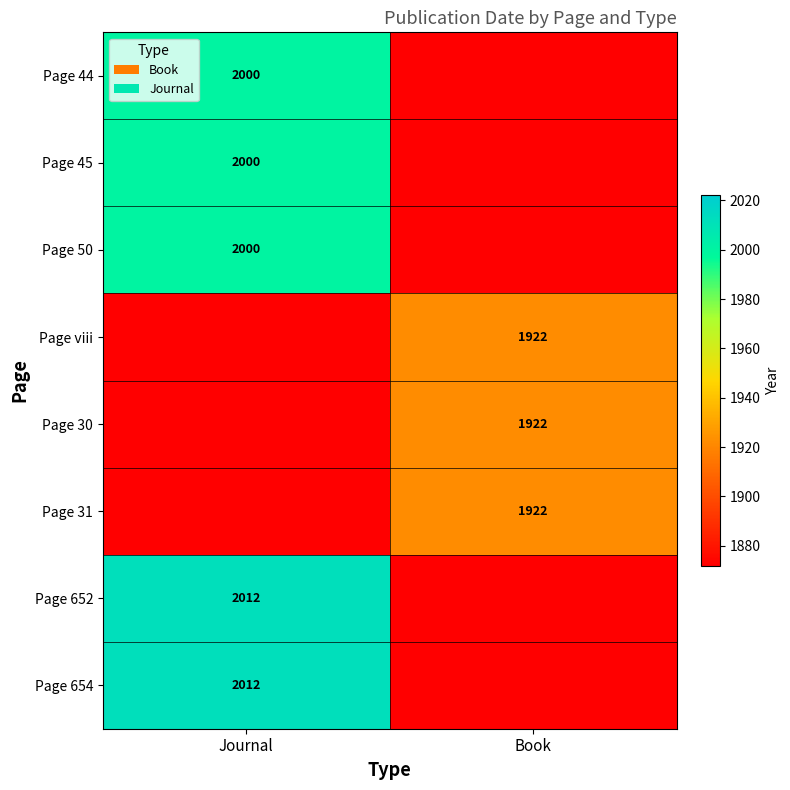

The Page 44 series shows 1163 at Journal. True or false?

False